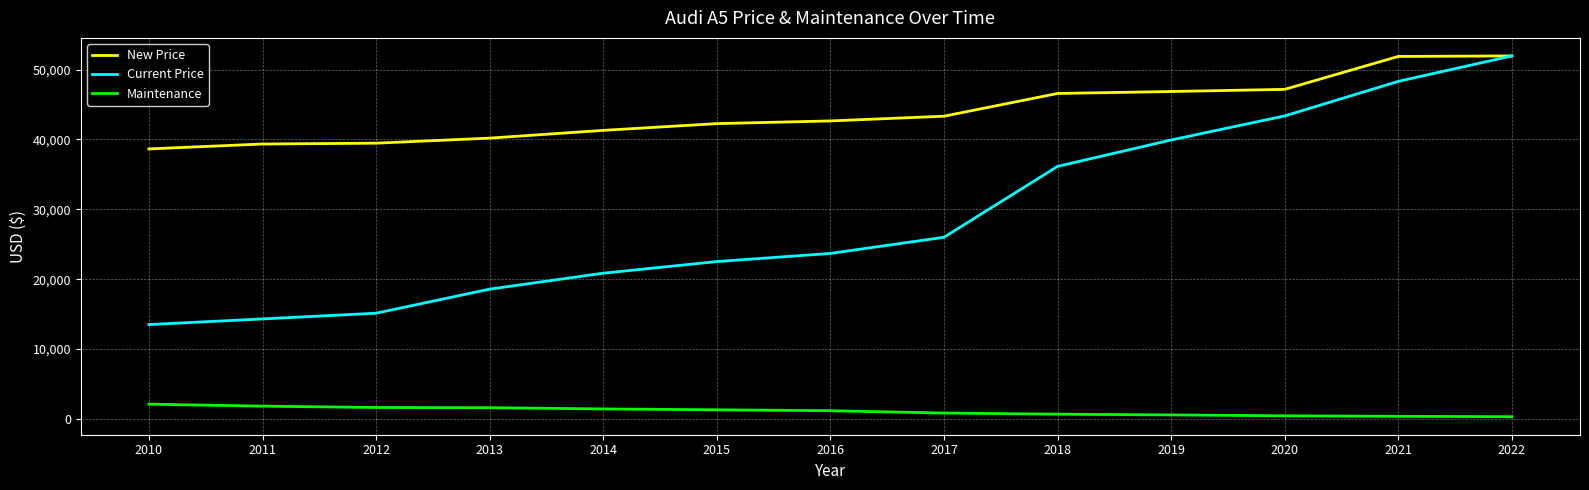

What is the difference between the maximum and second lowest values in the Maintenance series?

1743